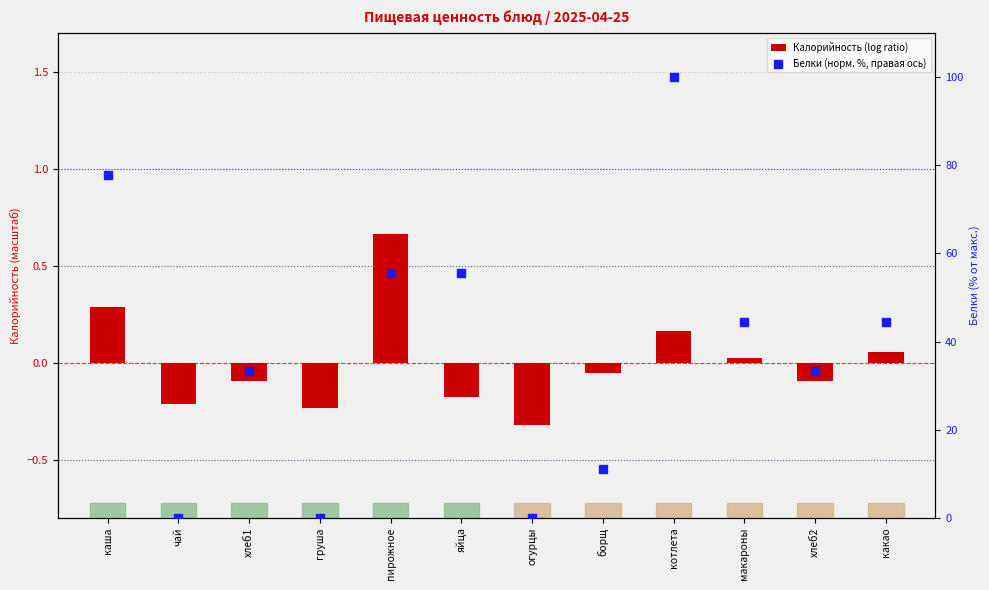

Is the value of Калорийность (log ratio) at груша greater than the value of Белки (норм. %, правая ось) at груша?

No